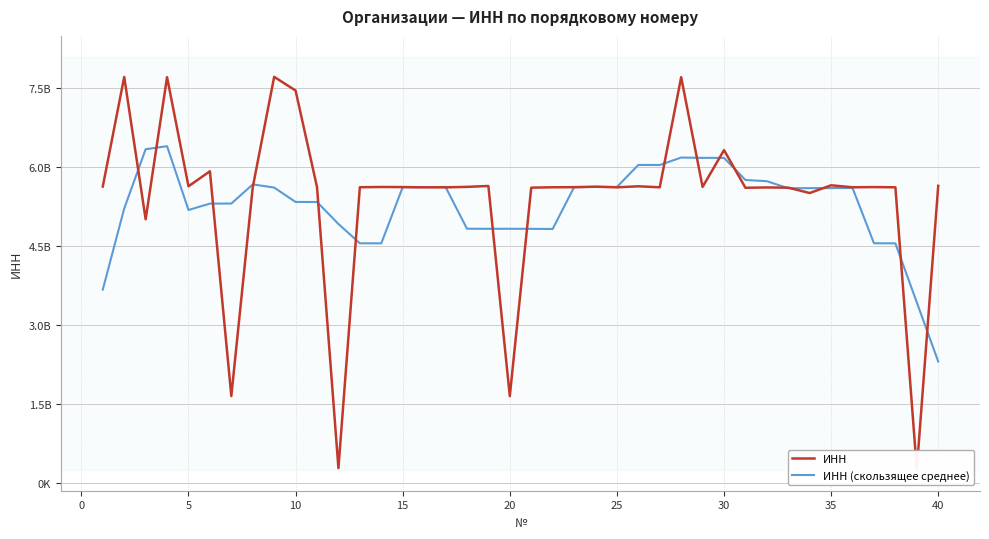

What are all the series names shown in the legend?

ИНН, ИНН (скользящее среднее)